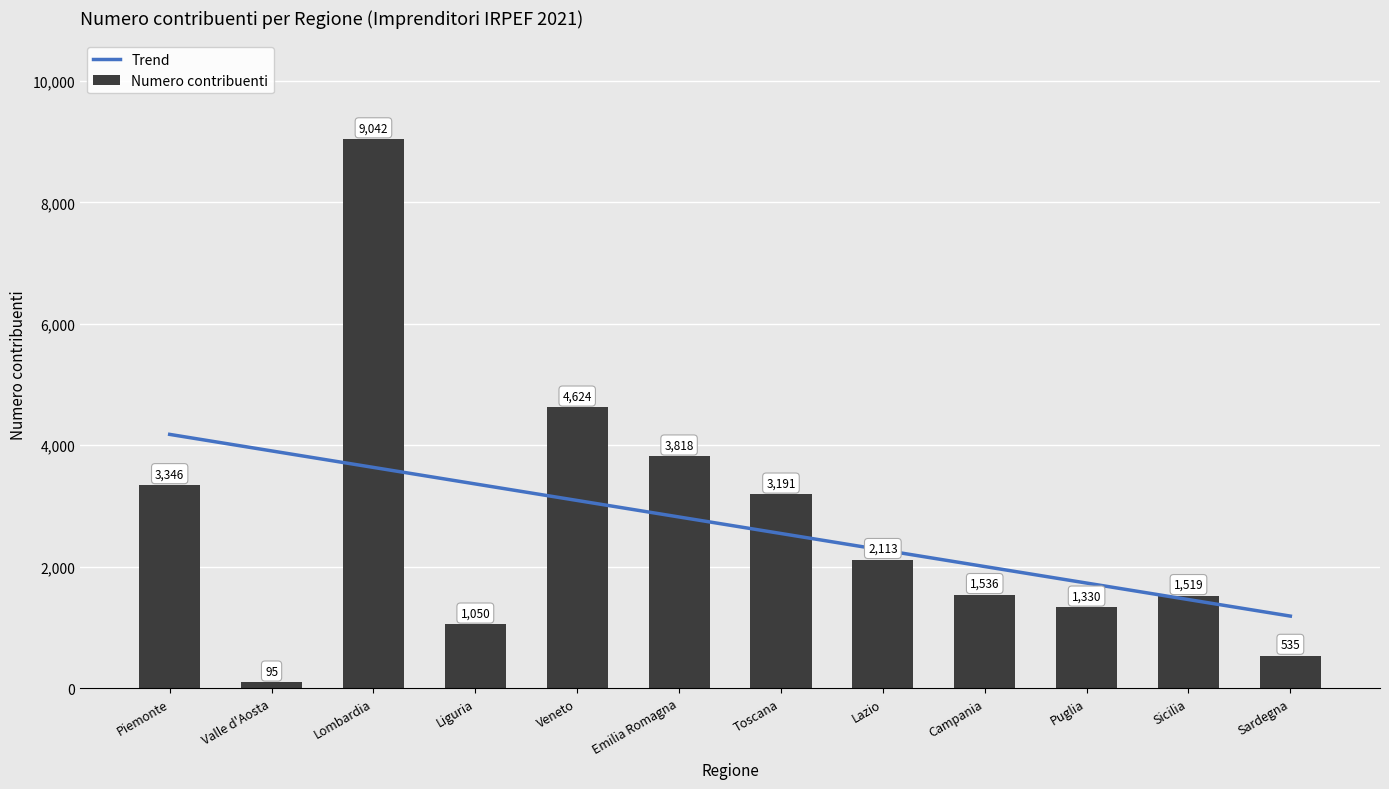

What position from the right is Veneto?

8